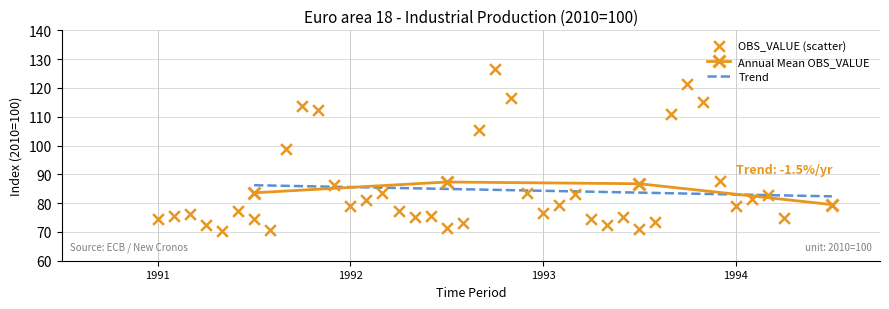

Which has a higher value, 1993-11 or 1991-11?

1993-11